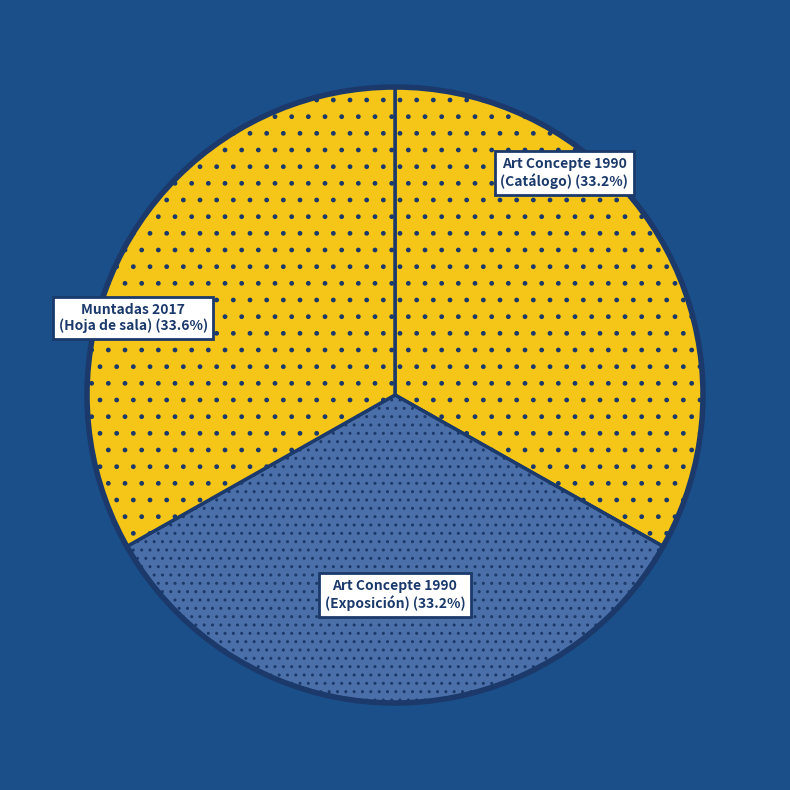

To the nearest percent, what percentage of the pie is Art Concepte. La década de los setenta (Catálogo)?

33%